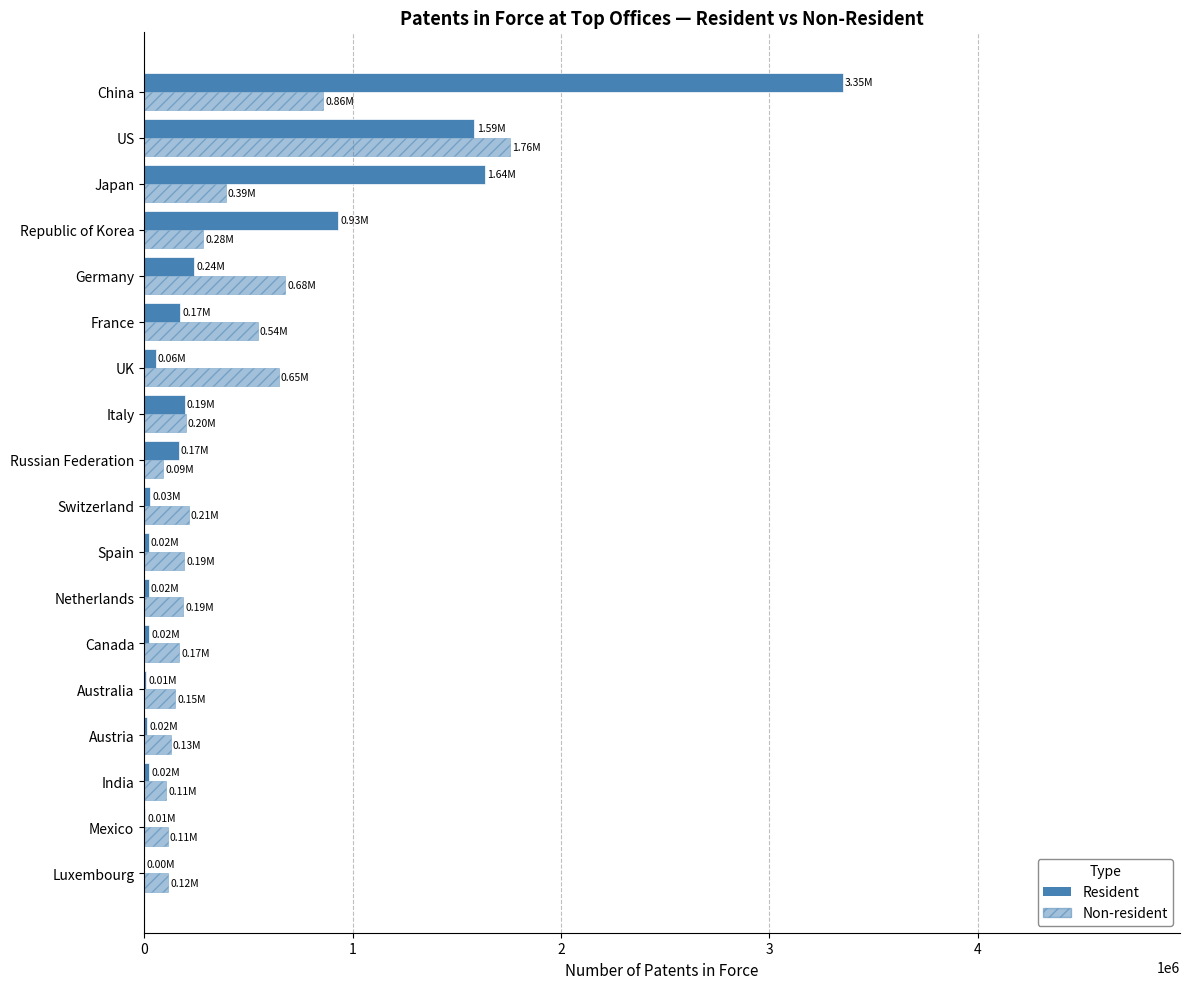

Count the number of categories in the chart.

18